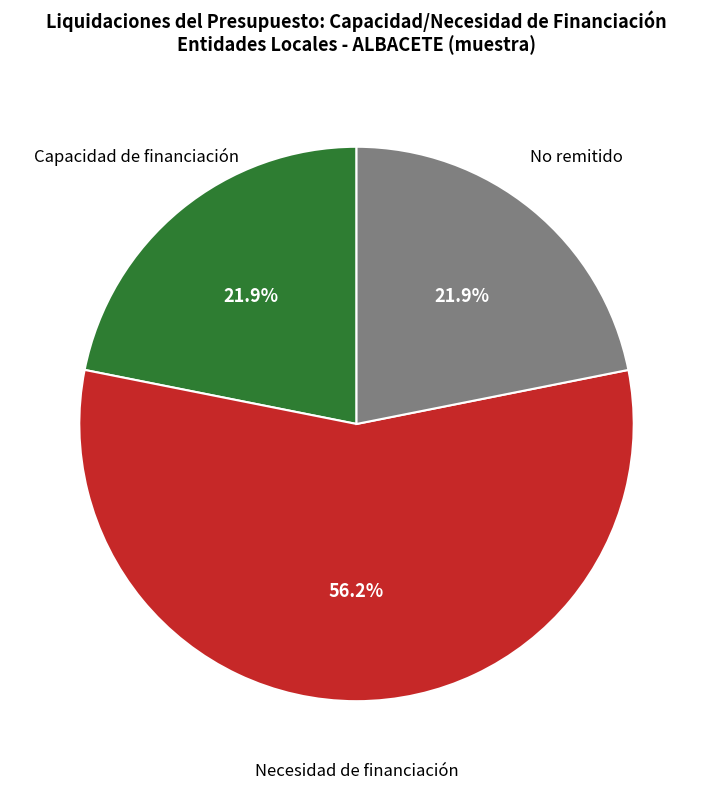

To the nearest percent, what is the average slice percentage?

33%